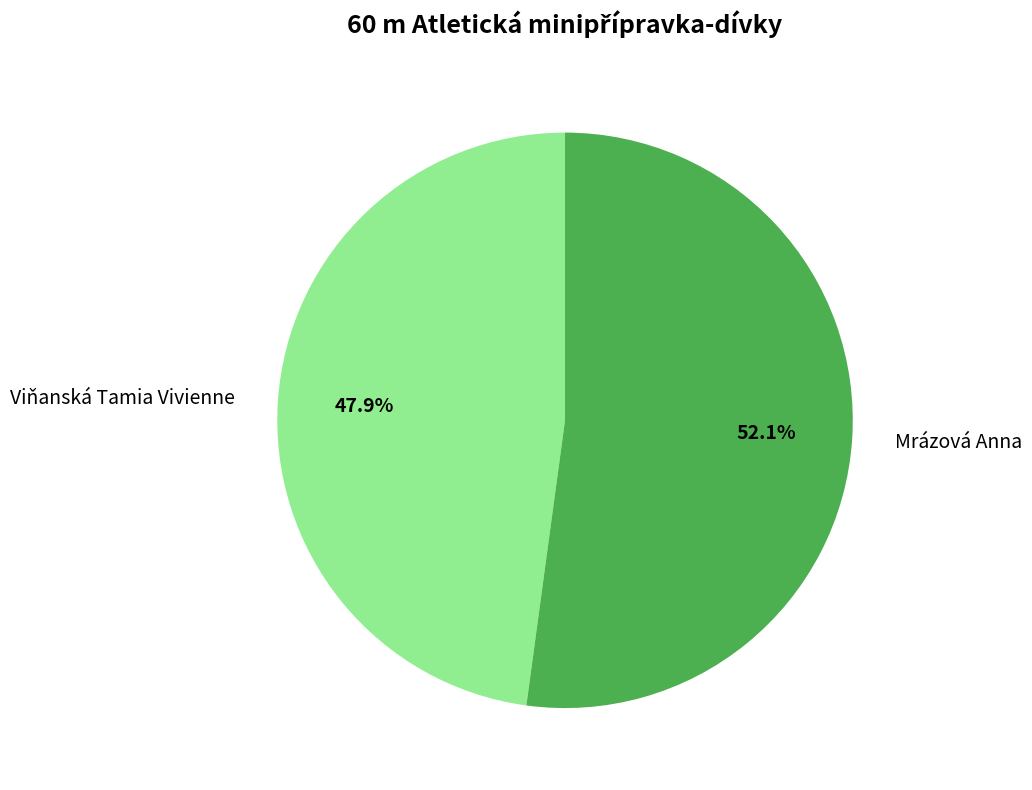

To the nearest percent, what percentage of the pie is Viňanská Tamia Vivienne?

48%